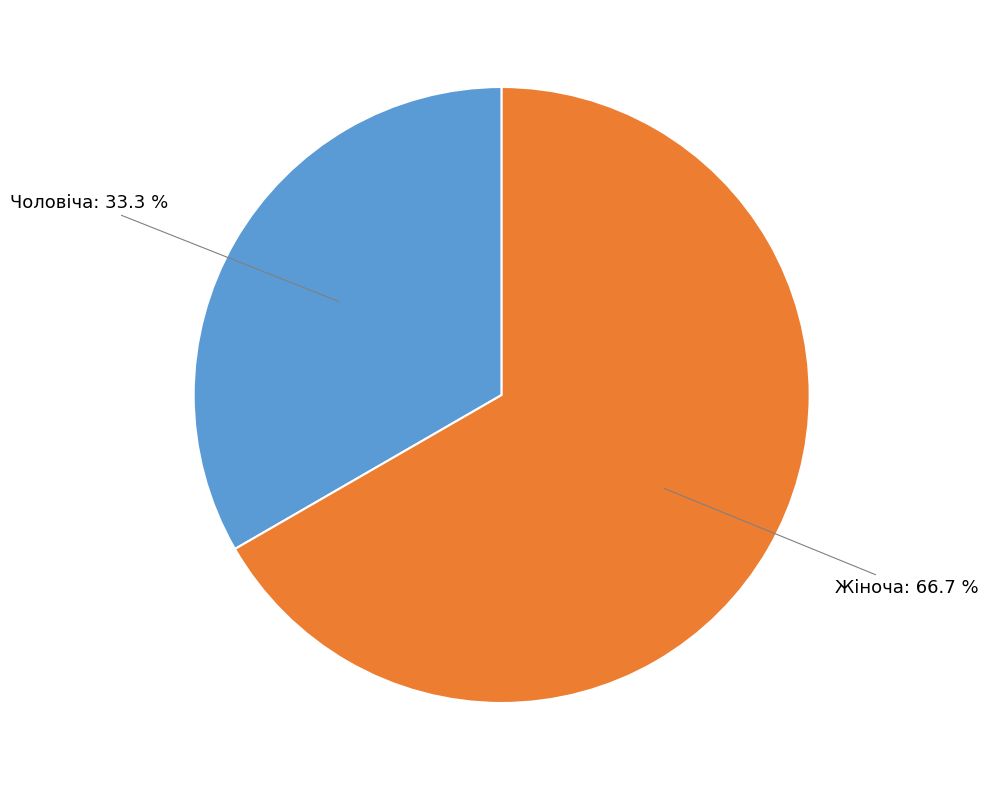

Which category accounts for the majority?

Жіноча